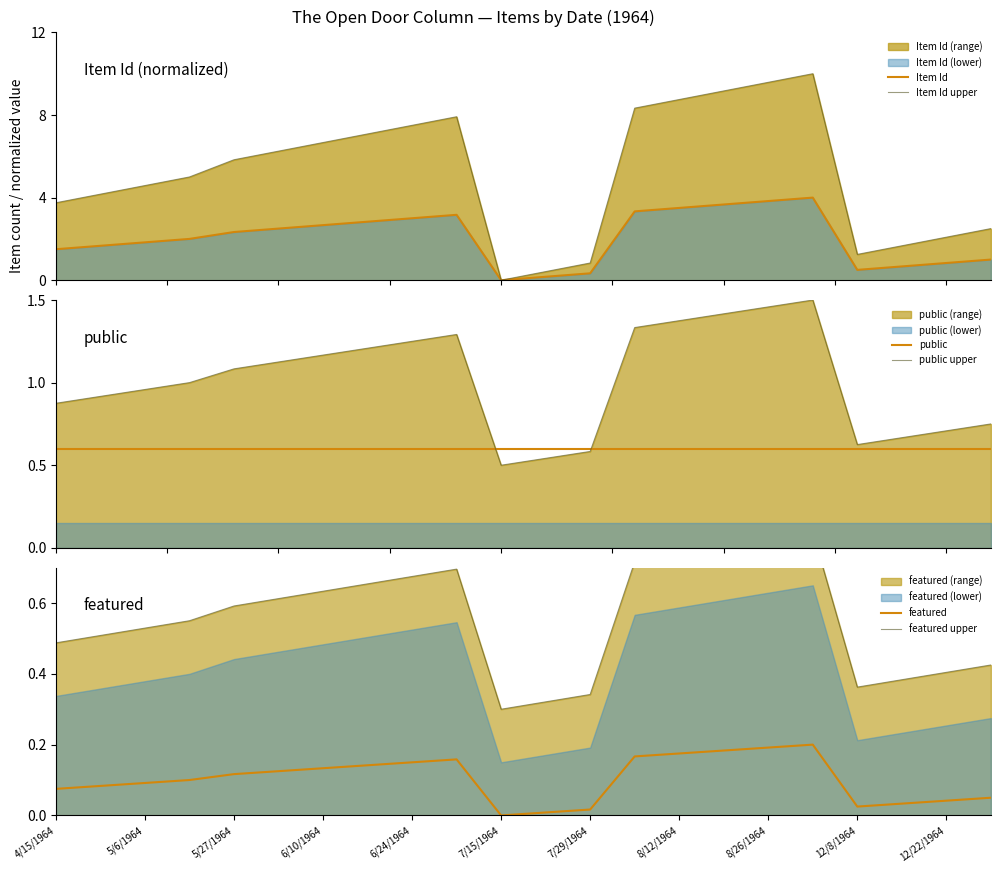

True or false: public upper and public intersect in this chart.

True